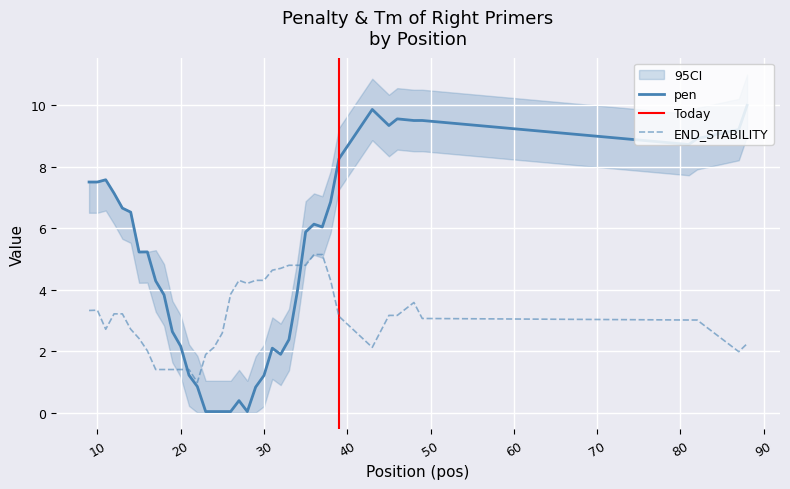

What is the difference between the highest and lowest values at 17?

2.9